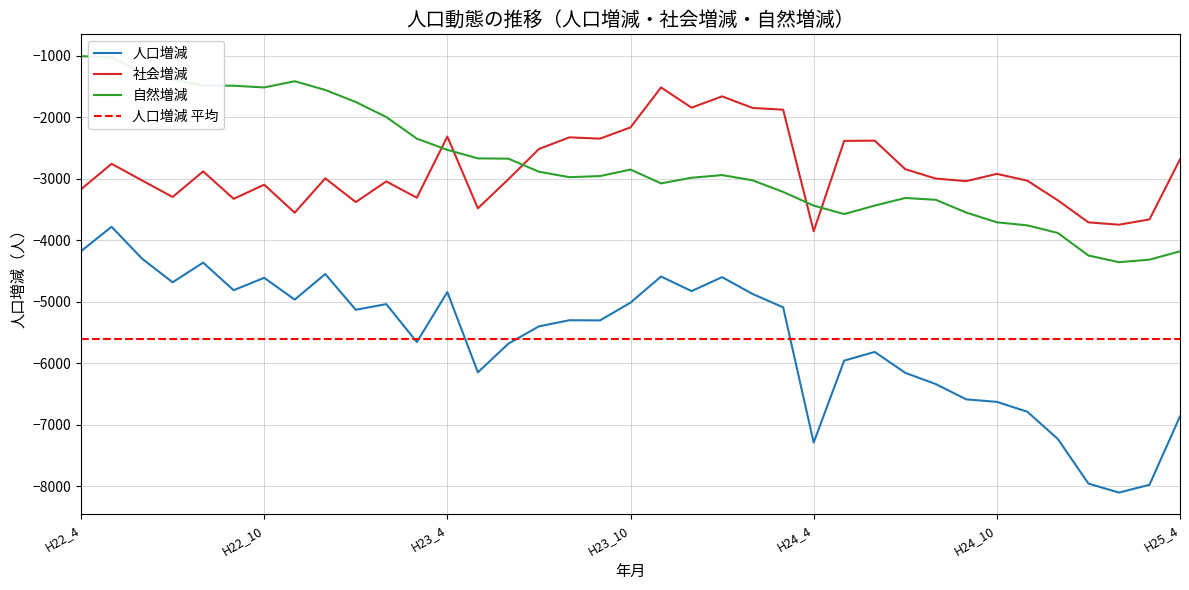

What is the label of the 18th point from the left?

H23_9